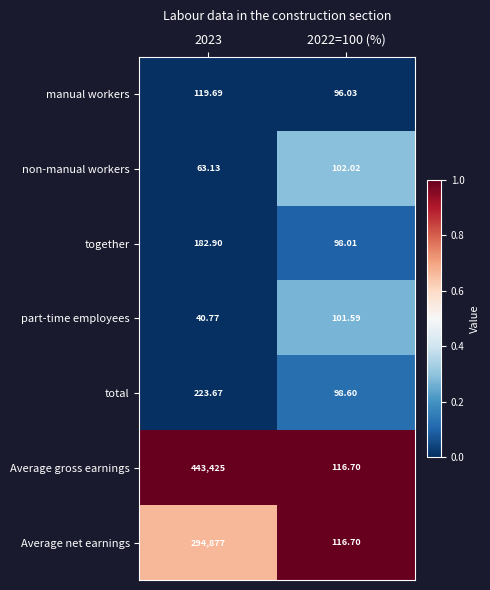

Which series has the largest range (max minus min)?

Average gross earnings